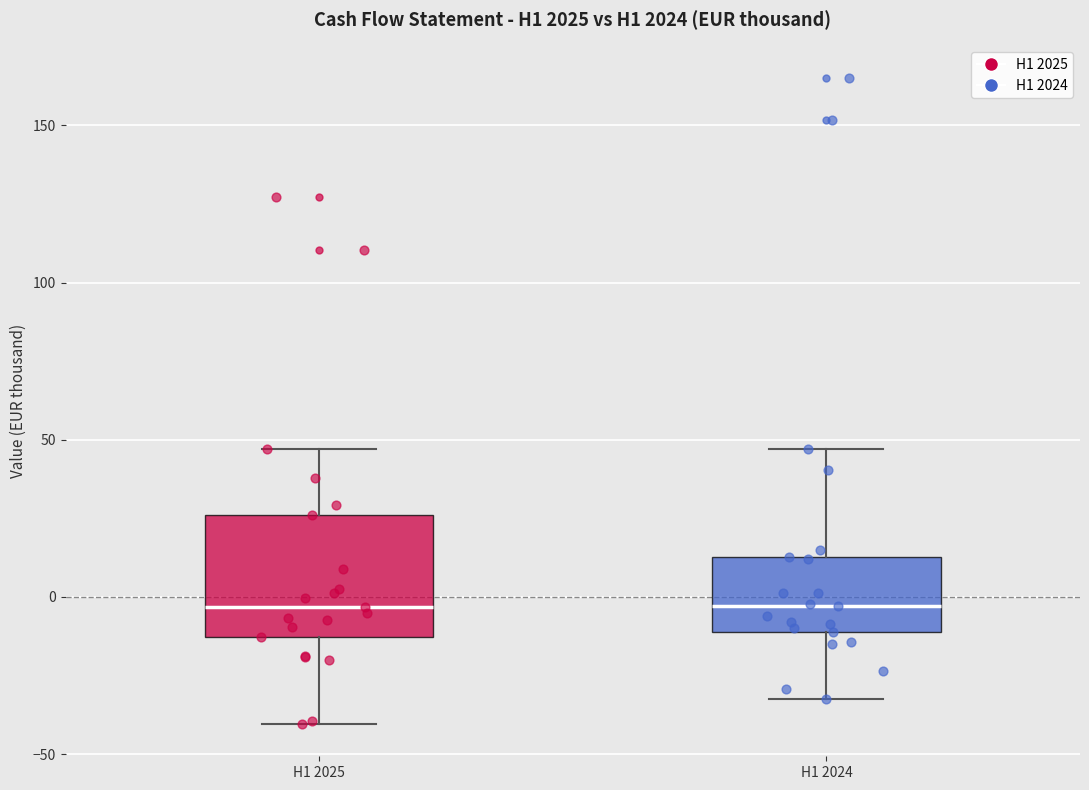

Which box is the tallest, from its lower edge to its upper edge?

H1 2025